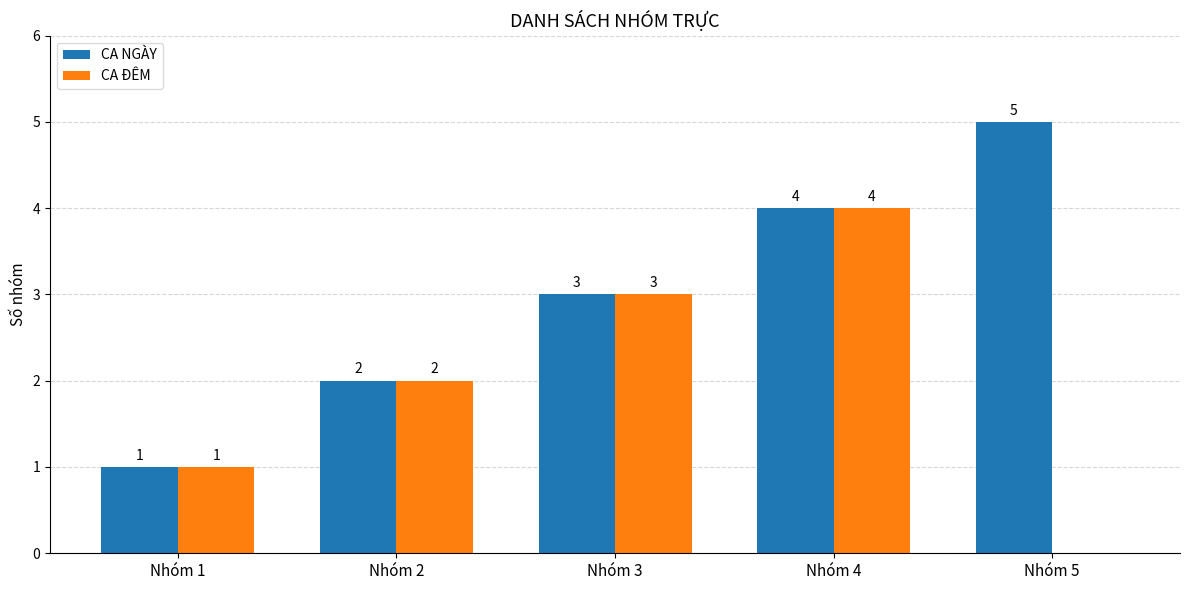

What is the sum of all CA ĐÊM values?

10